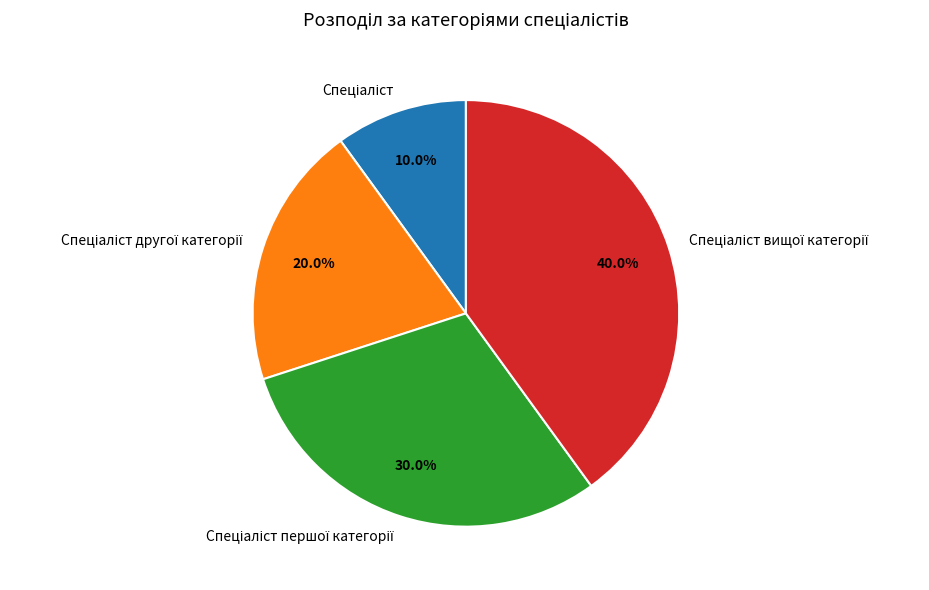

Does any single category account for the majority?

No